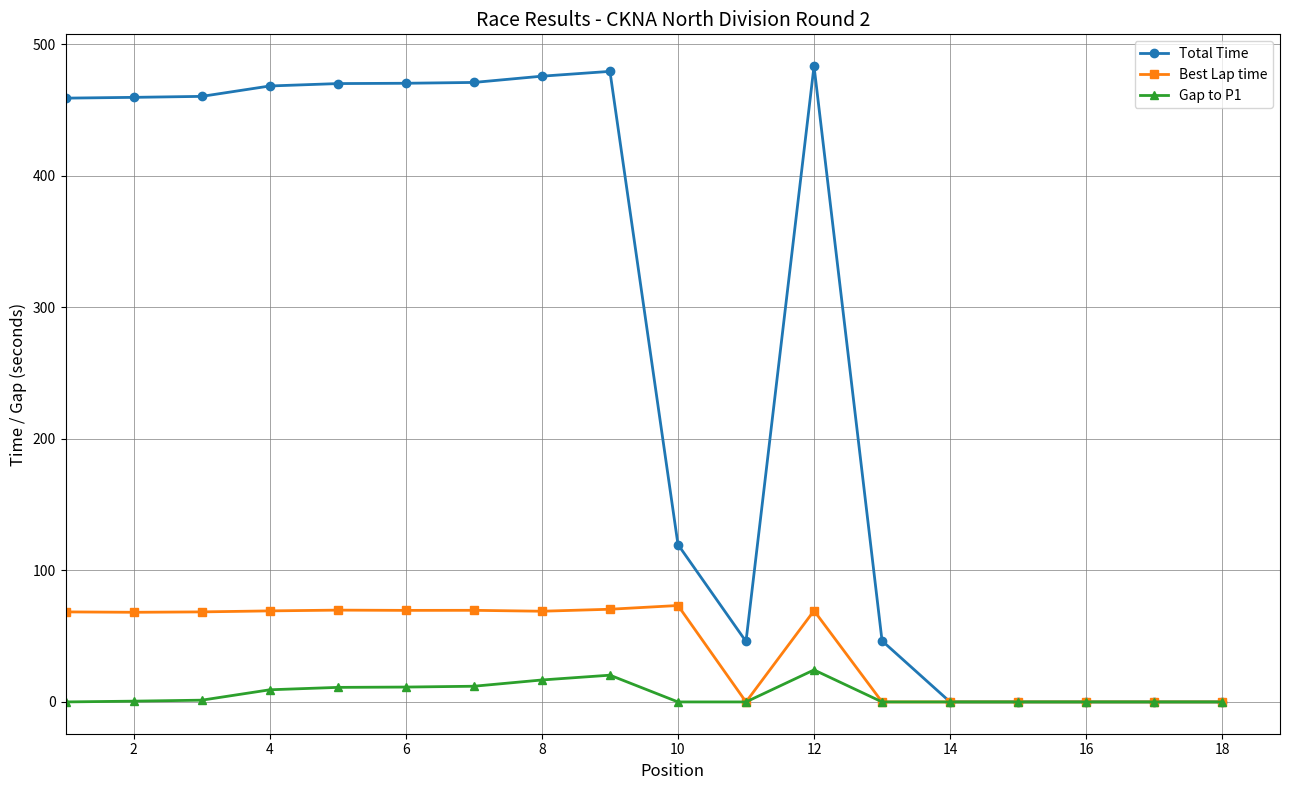

What is the value of the Gap to P1 point at the 6th from the left?

11.3